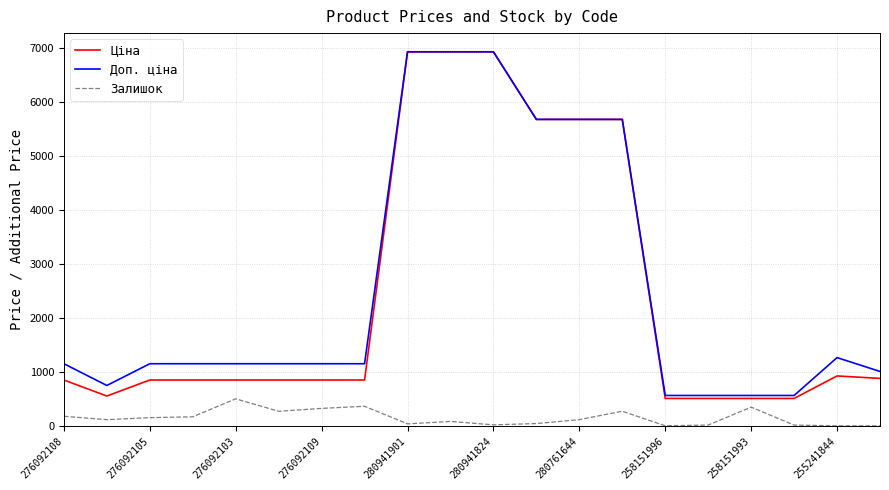

True or false: Залишок and Доп. ціна intersect in this chart.

False